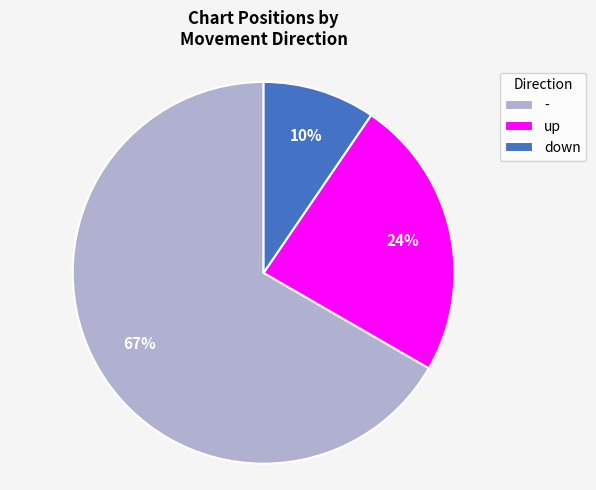

Does any single category account for the majority?

Yes